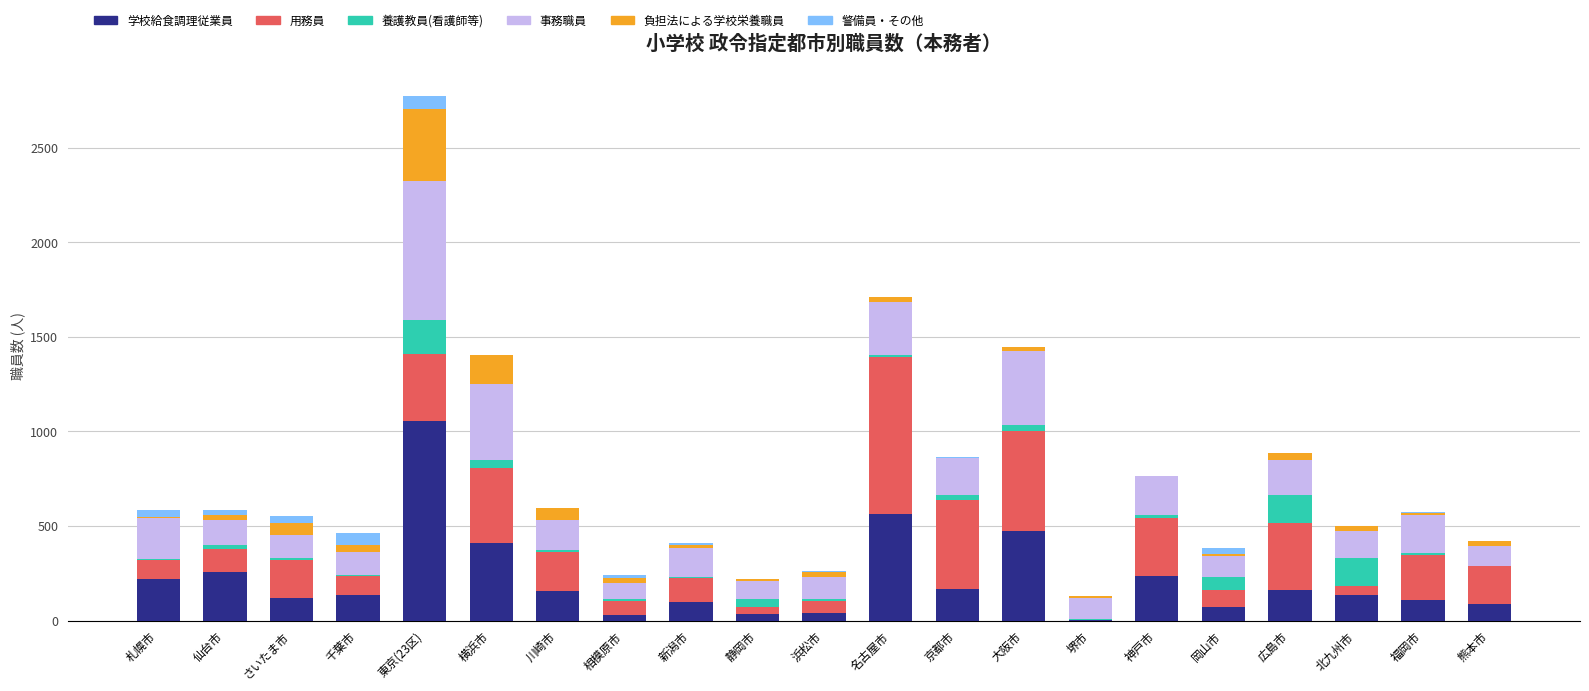

The 学校給食調理従業員 series shows 137 at 北九州市. True or false?

True